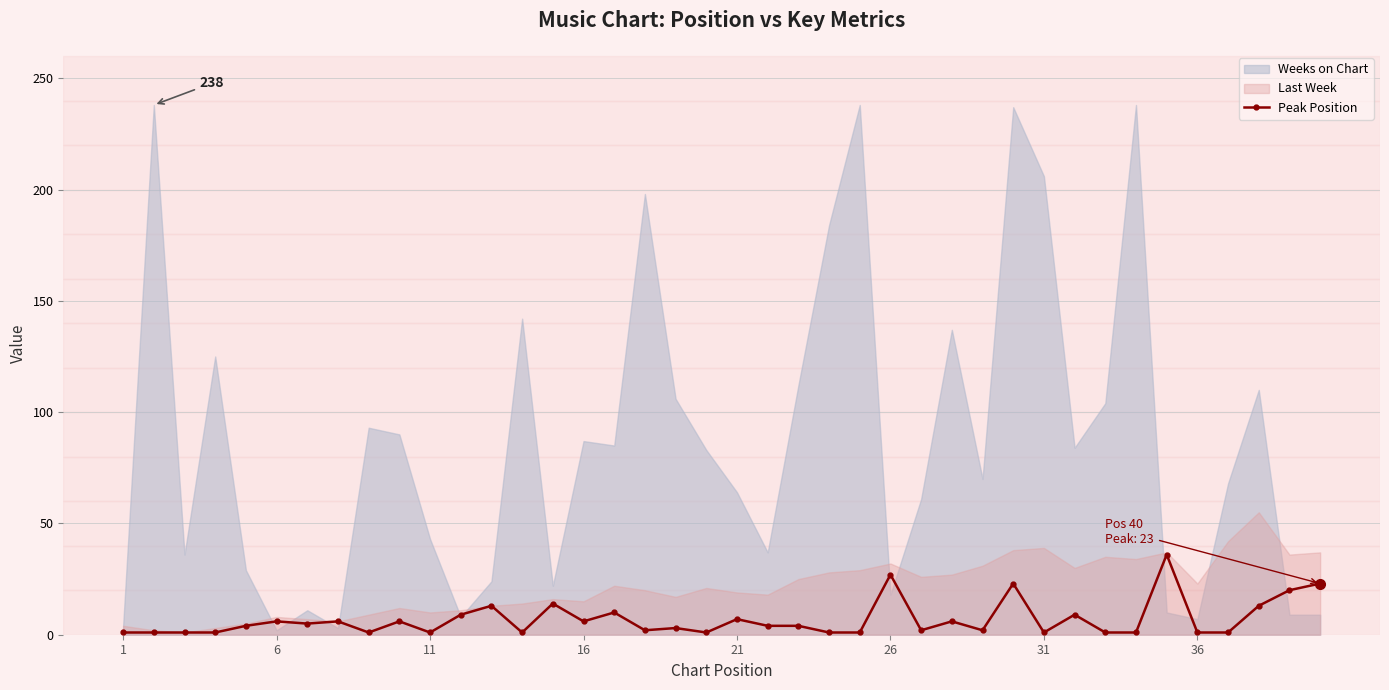

True or false: Peak Position has more than 2 interior local peaks.

True